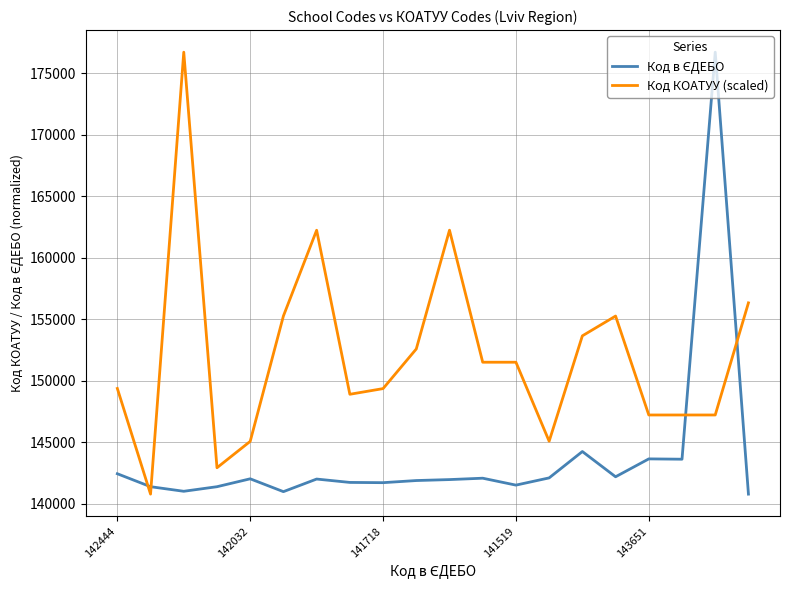

Which series has the largest total across all categories?

Код КОАТУУ (scaled)